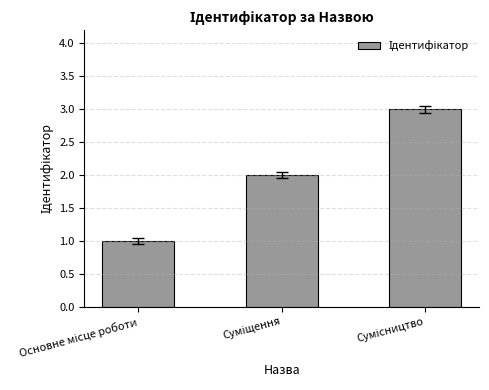

Count the values in the range 1 to 3.

3